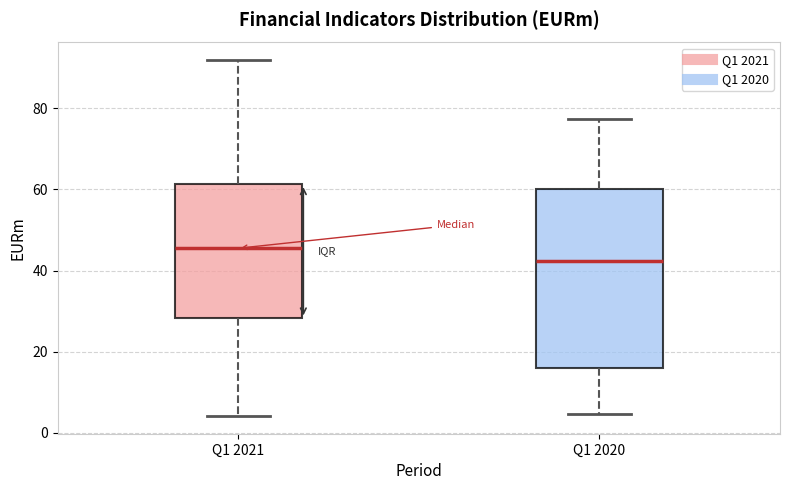

Comparing the boxes themselves (not the whiskers), which one is the tallest?

Q1 2020